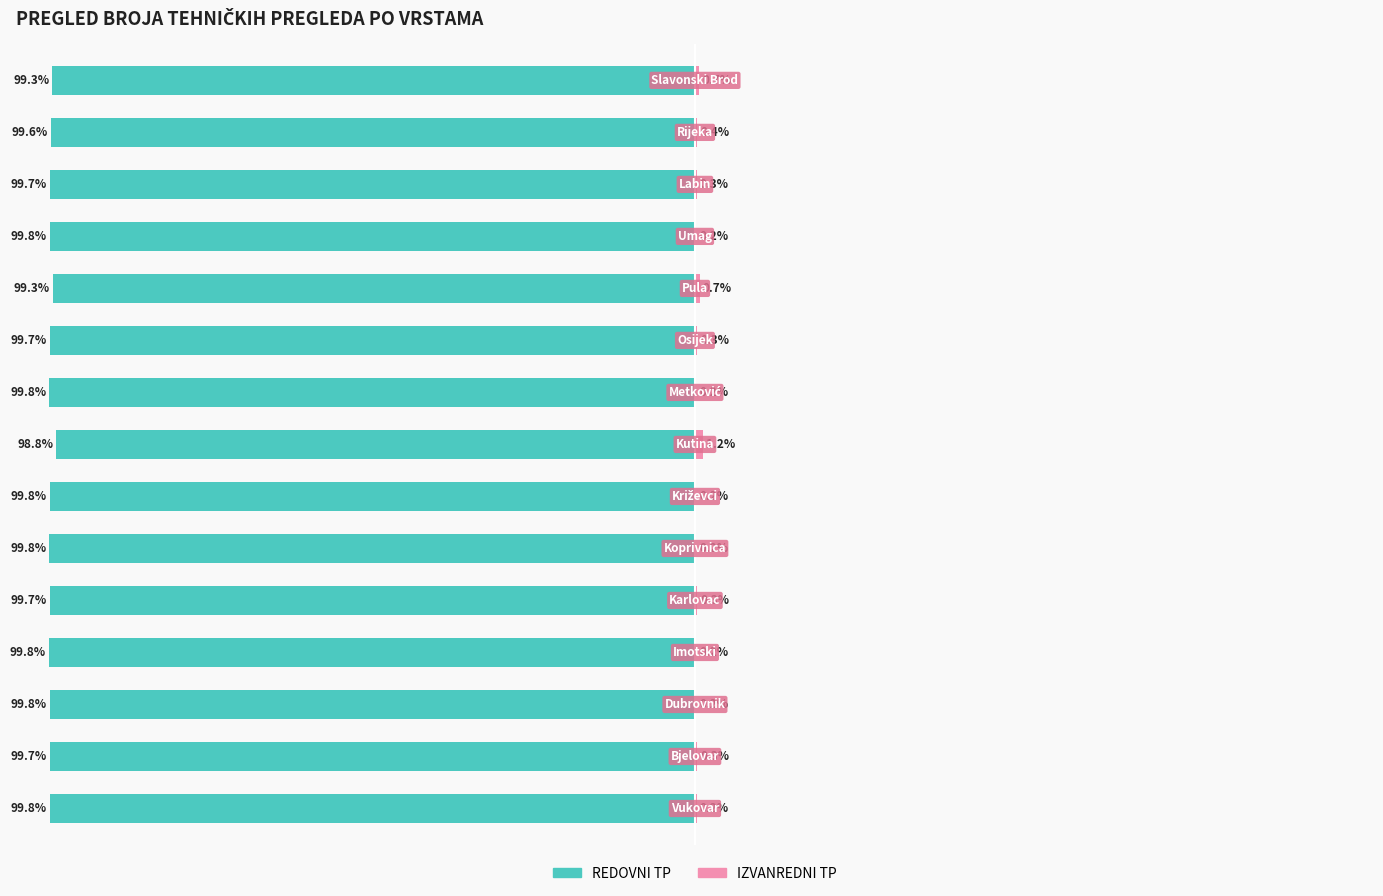

What are all the series names shown in the legend?

REDOVNI TP, IZVANREDNI TP